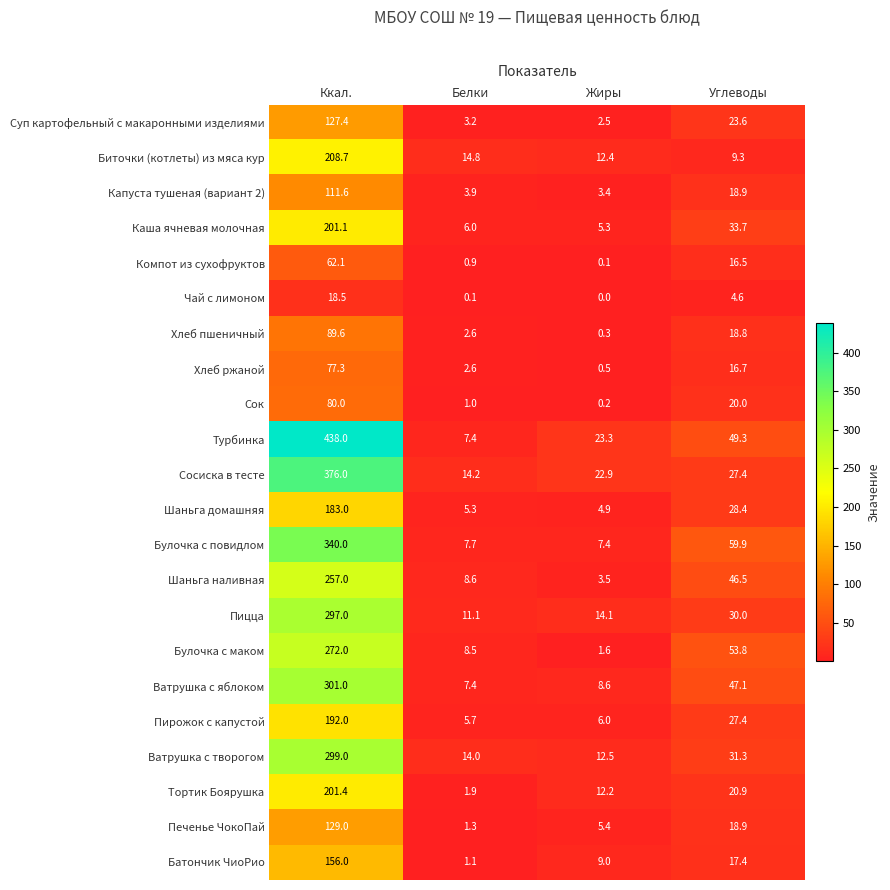

At which category is the sum across all series the highest?

Ккал.